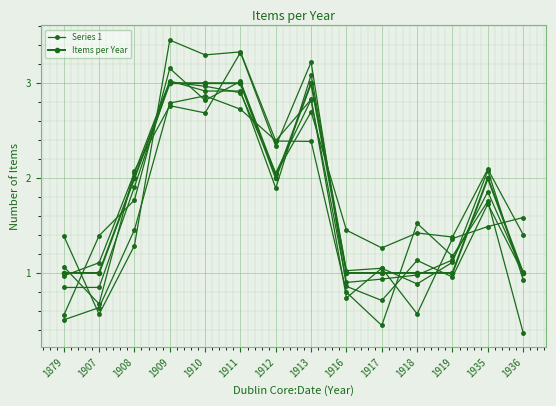

Which has a higher value, 1917 or 1910?

1910